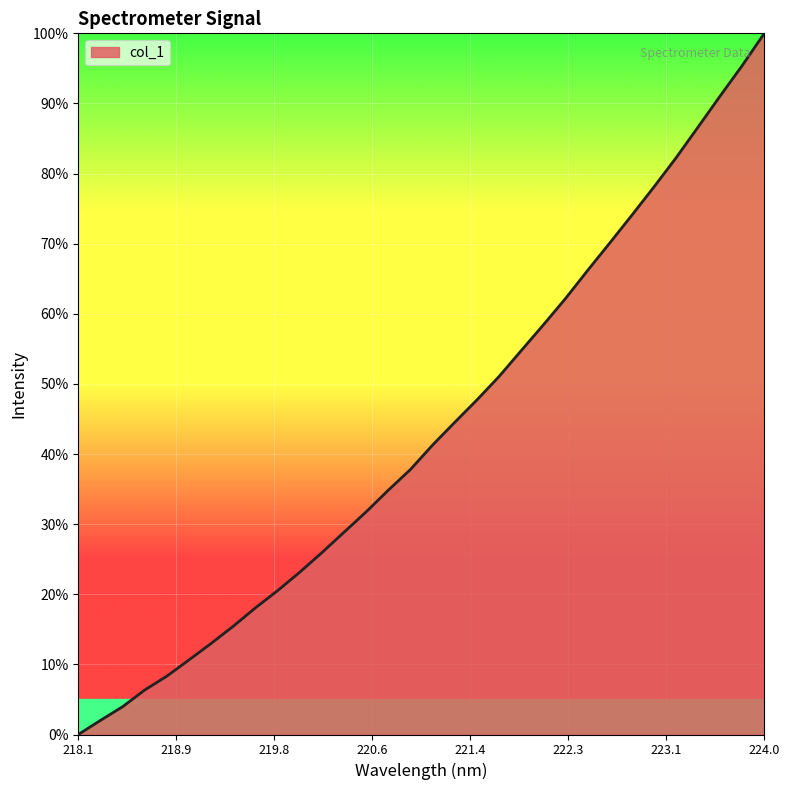

What is the greatest value displayed?

100.0